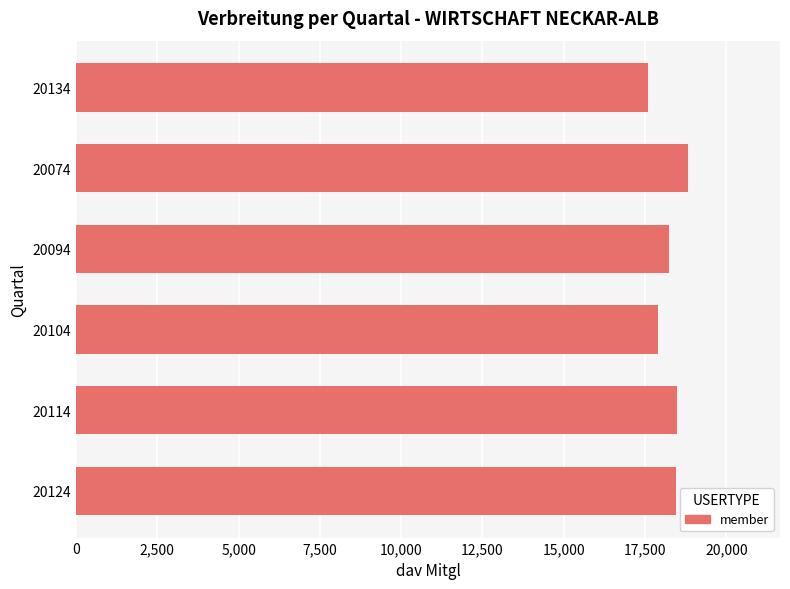

What is the ratio of the value at 20104 to the value at 20094?

1.0